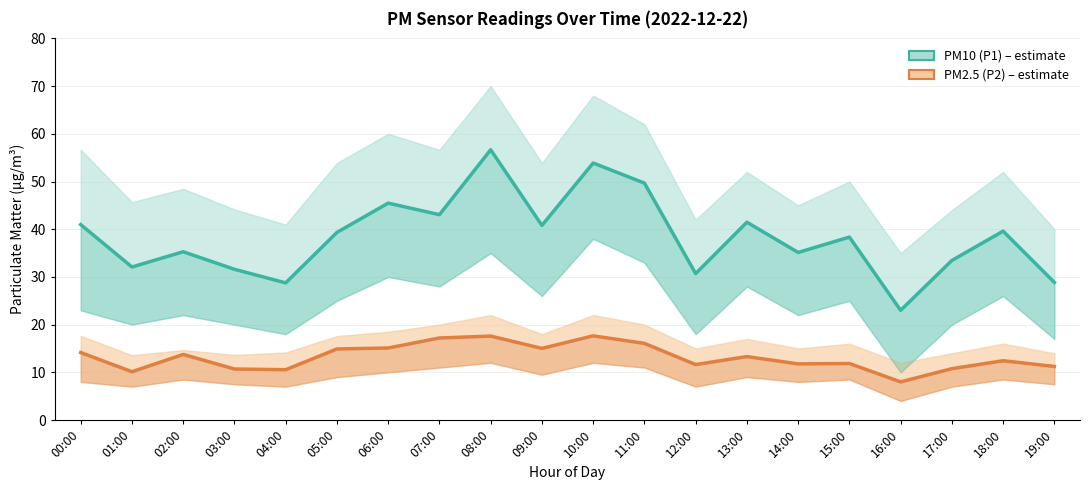

Is the value of PM2.5 (P2) at 18:00 greater than the value of PM10 (P1) at 07:00?

No